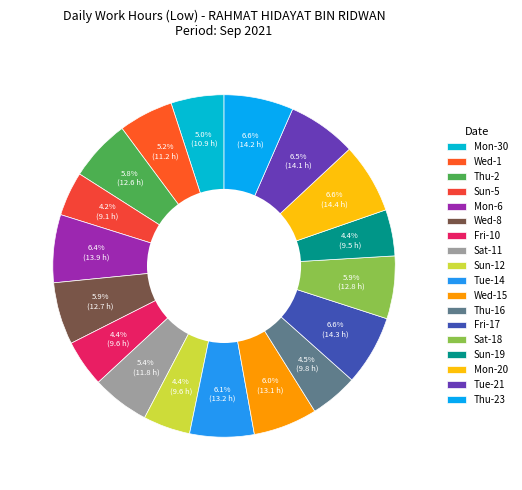

Combined, do Fri-10 and Thu-16 account for over 50%?

No